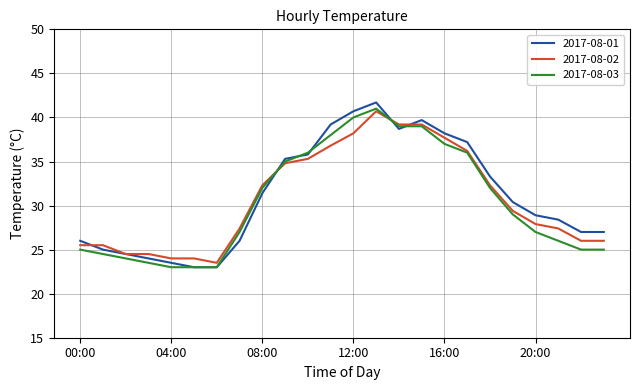

How many series are shown in this chart?

3